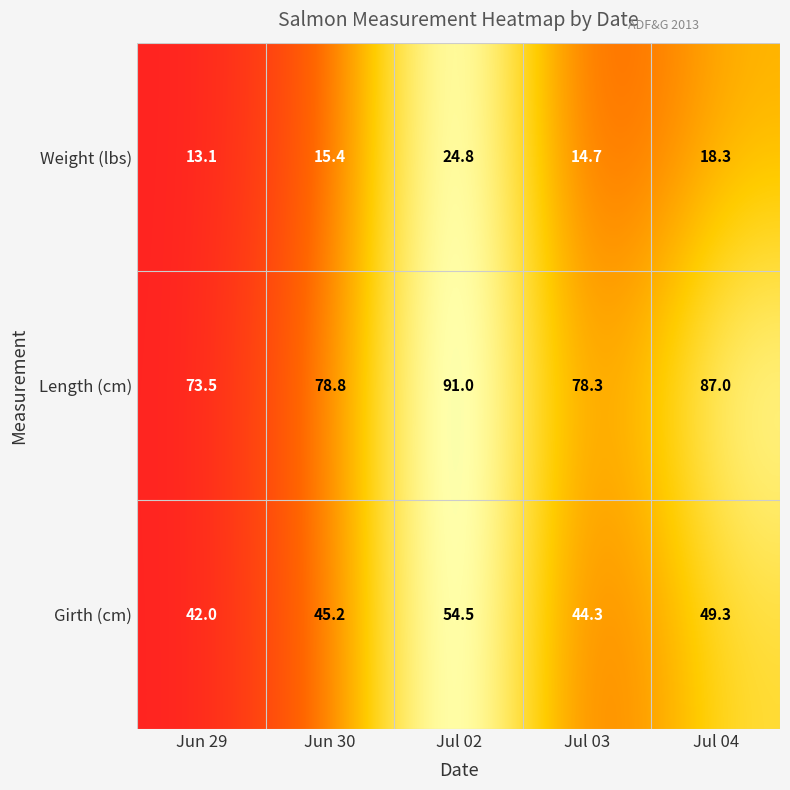

List the series in order of their overall mean, highest first.

Length (cm), Girth (cm), Weight (lbs)